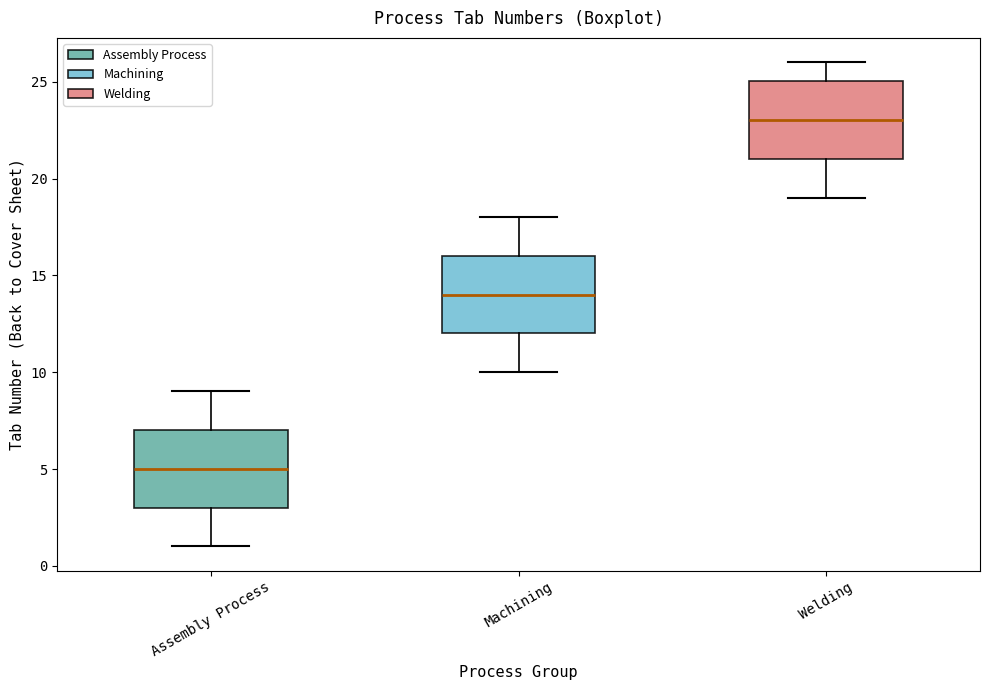

Reading left to right, read every box against the y-axis: the position of its median line, the range the box covers, and the ends of its whiskers. The values are not printed on the chart, so give them approximately, as read against the axis.

Assembly Process: median 5, box 3 to 7, whiskers 1 to 9
Machining: median 14, box 12 to 16, whiskers 10 to 18
Welding: median 23, box 21 to 25, whiskers 19 to 26